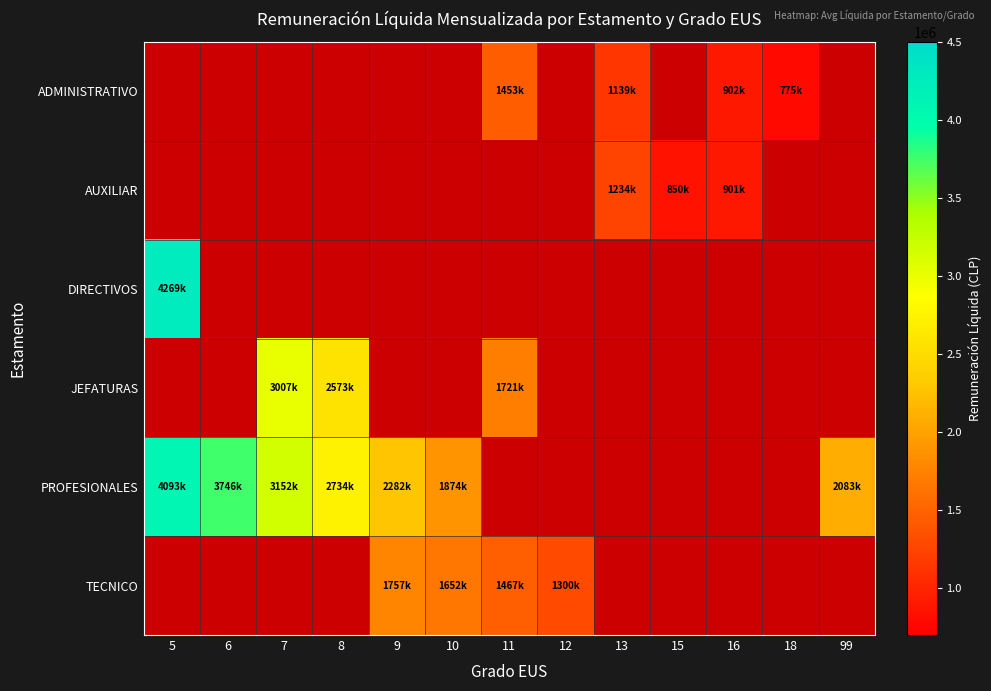

At how many categories does at least one series exceed 347982?

13